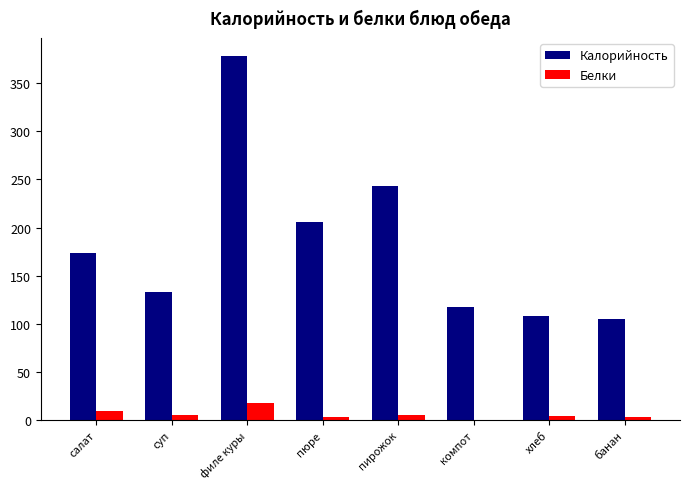

Which category has the highest value in the Калорийность series?

филе куры